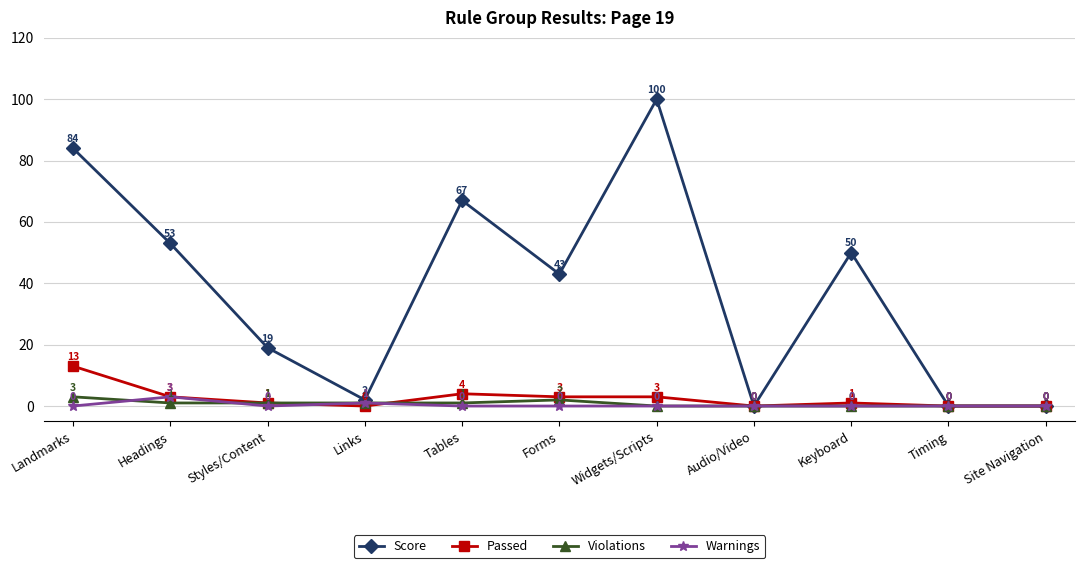

What is the label of the 1st point from the left?

Landmarks